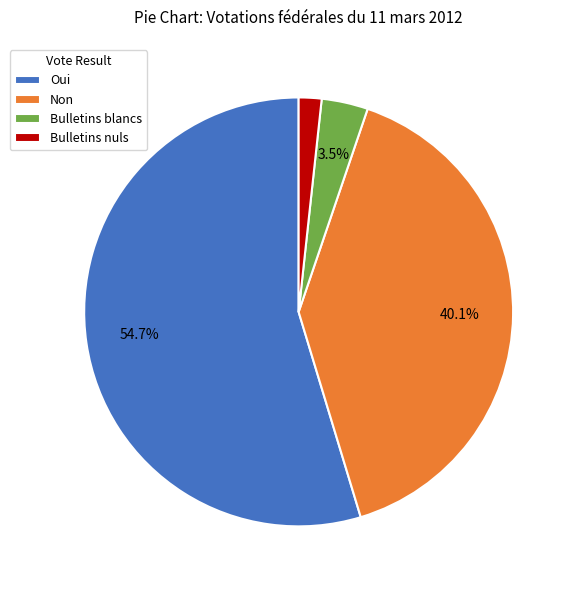

How many slices are in this pie chart?

4